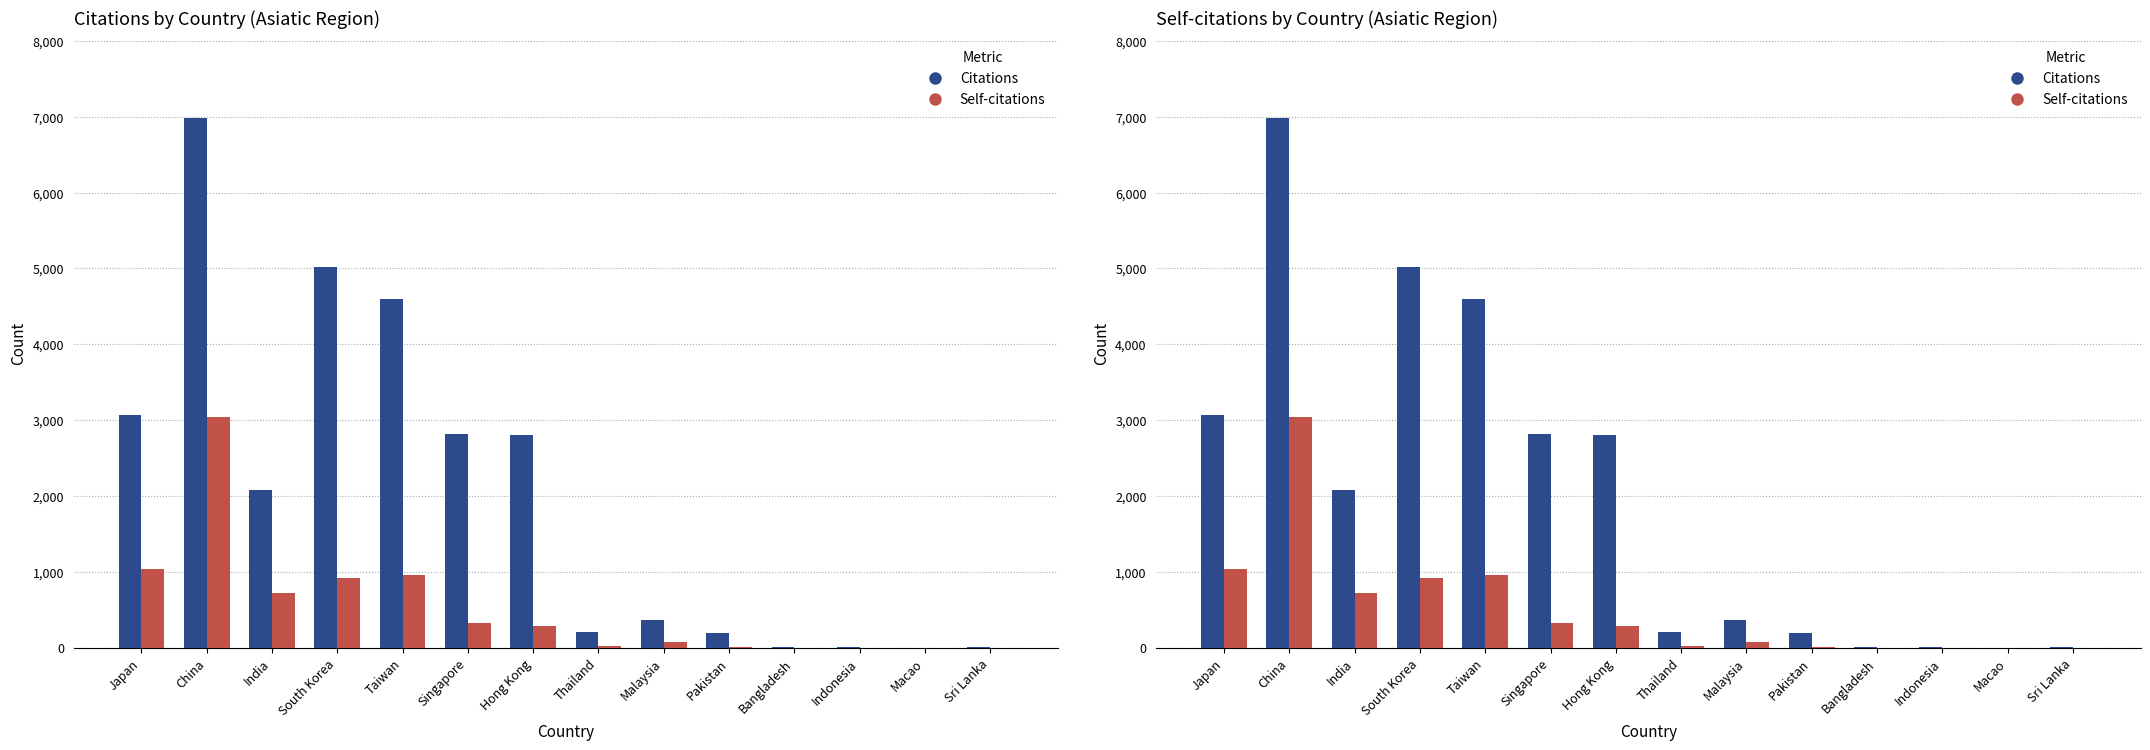

The value of Citations at Malaysia is 482. True or false?

False